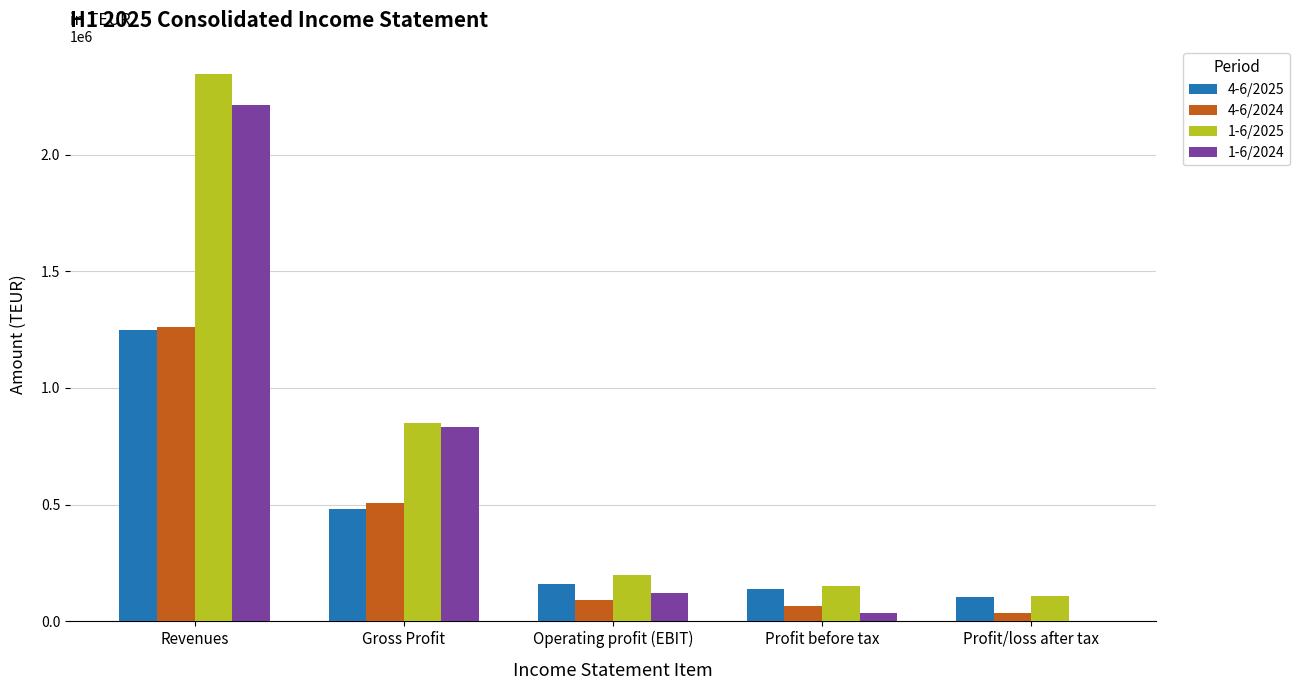

What is the approximate value of 4-6/2024 at Revenues, to the nearest 50?

1260750